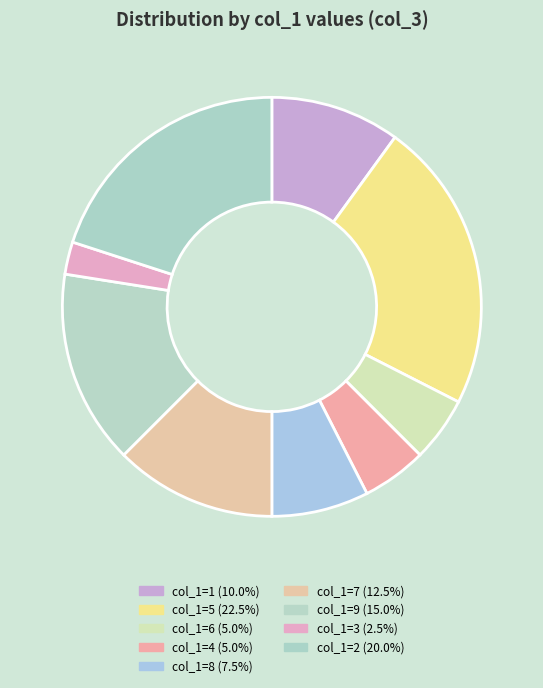

Count the number of slices in the pie.

9